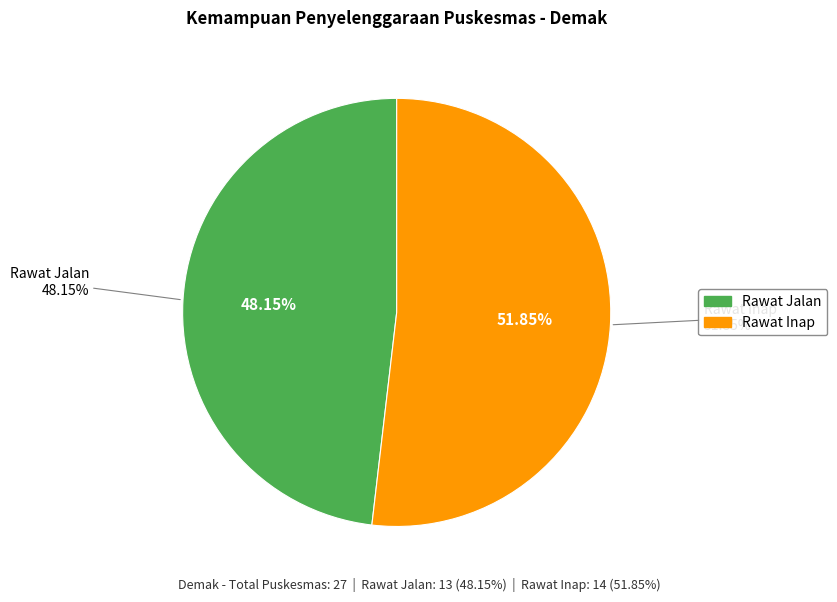

What is the ratio of the value at Rawat Jalan to the value at Rawat Inap?

0.9